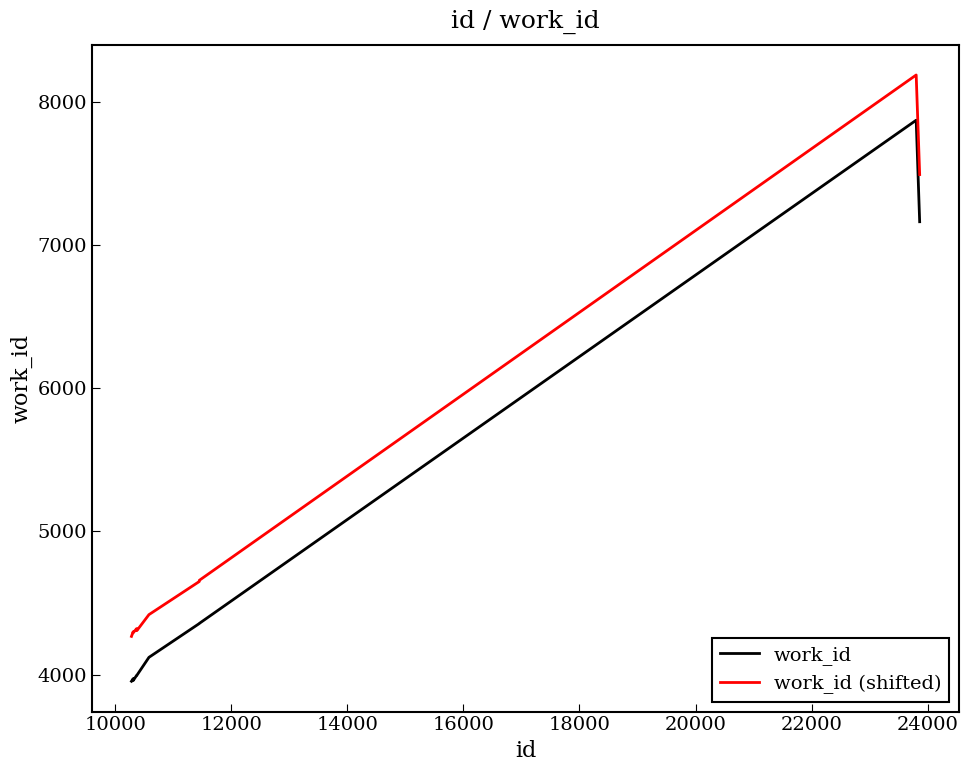

Rank the series by their average value, from highest to lowest.

work_id (shifted), work_id